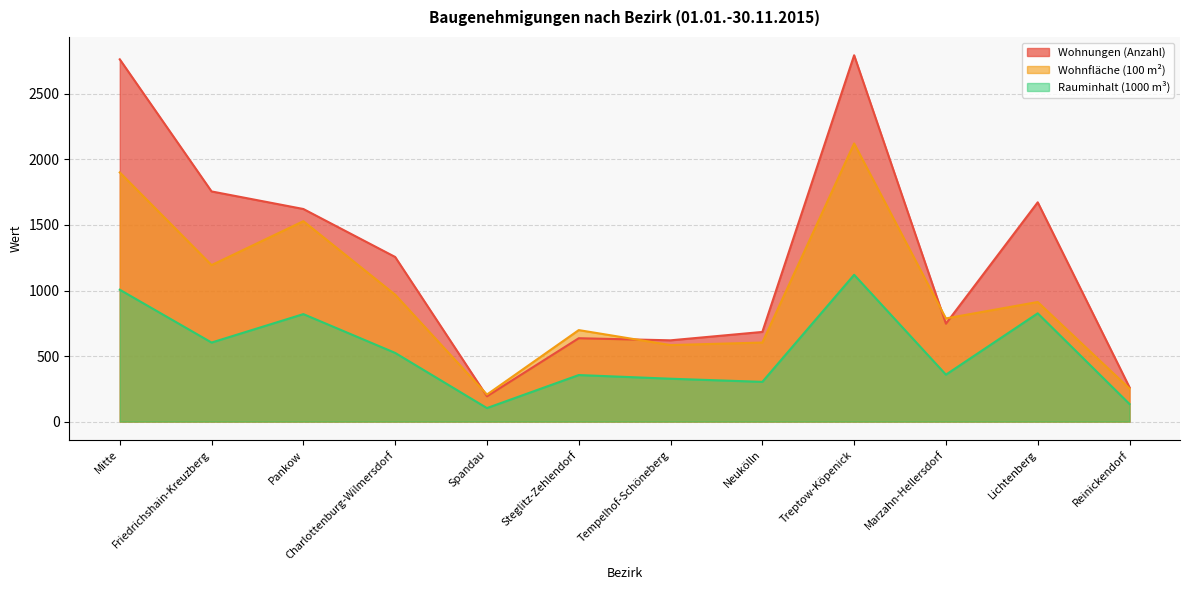

Is it true that Wohnfläche (100 m²) equals 2798.0 at Treptow-Köpenick?

False